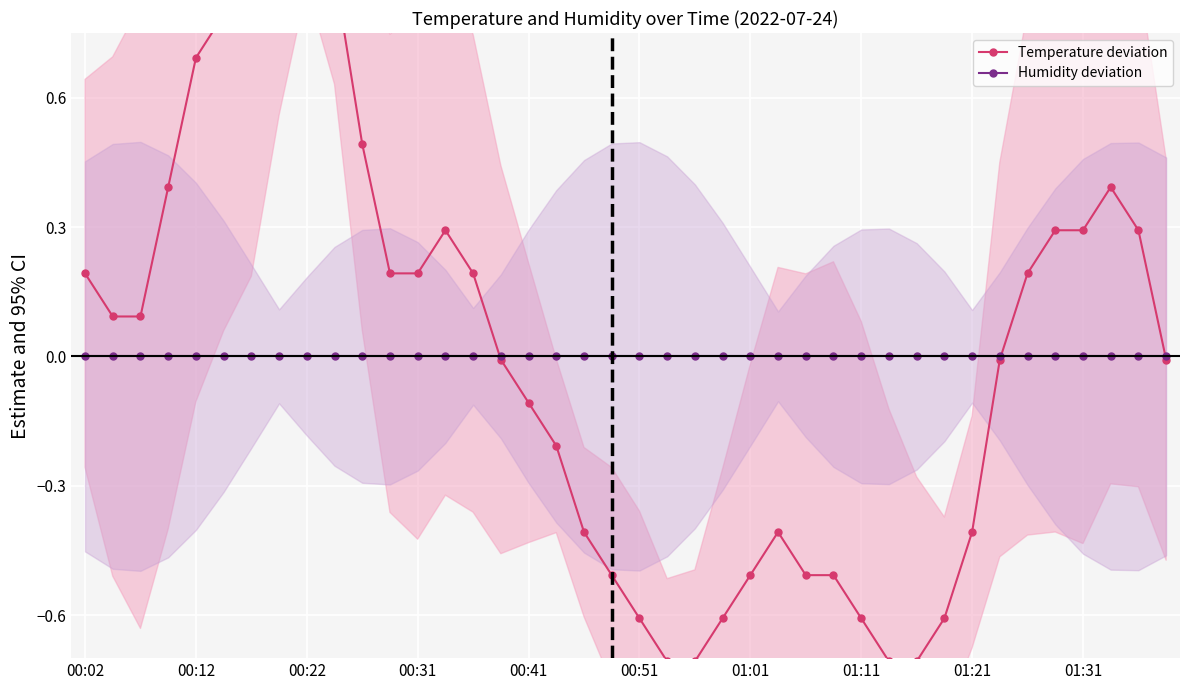

List the series in order of their peak value, highest first.

Temperature deviation, Humidity deviation